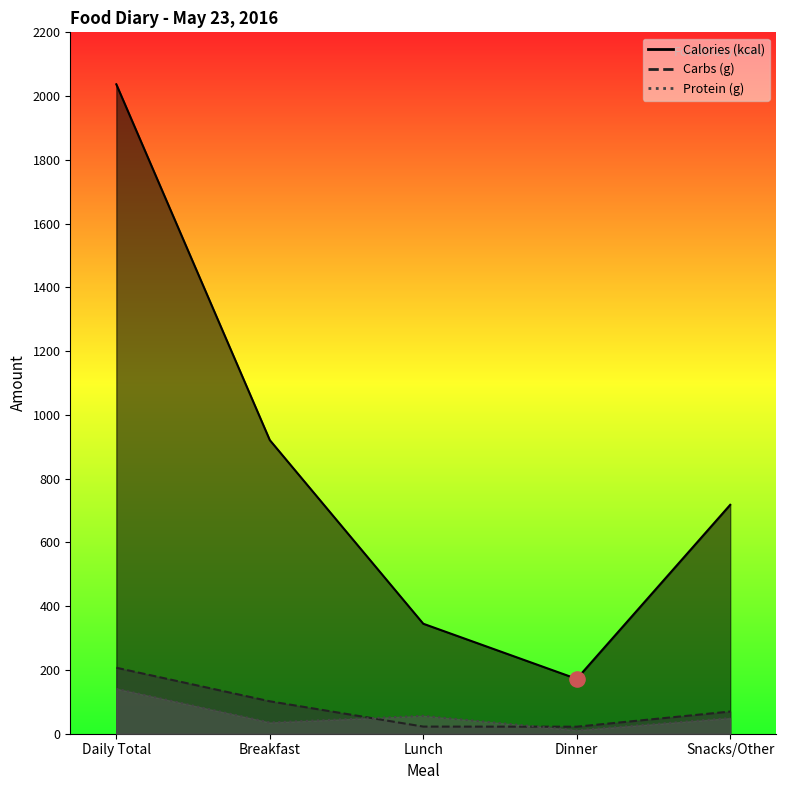

What is the total value across all series at Dinner?

204.8